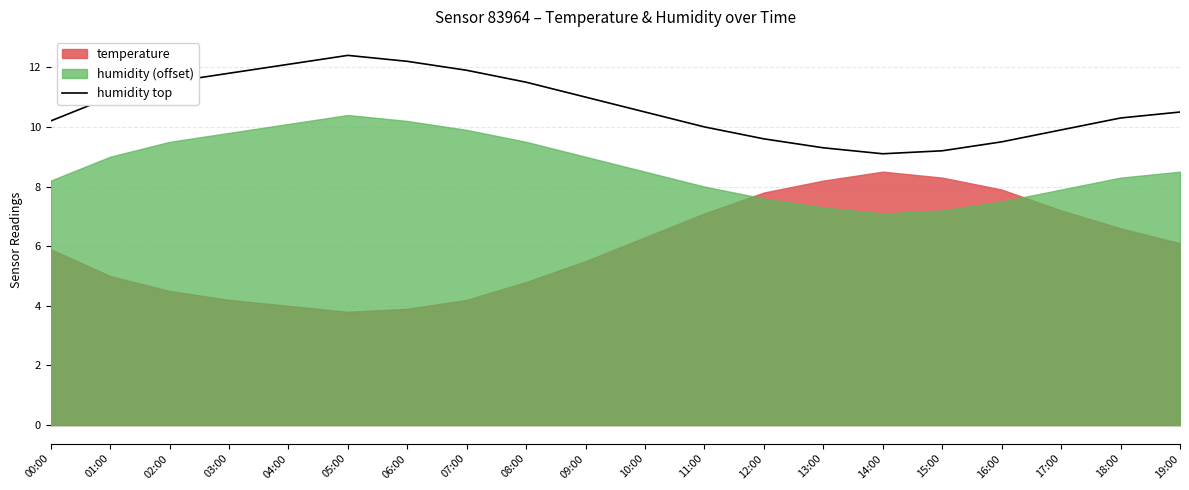

What is the label of the 18th point from the right?

02:00